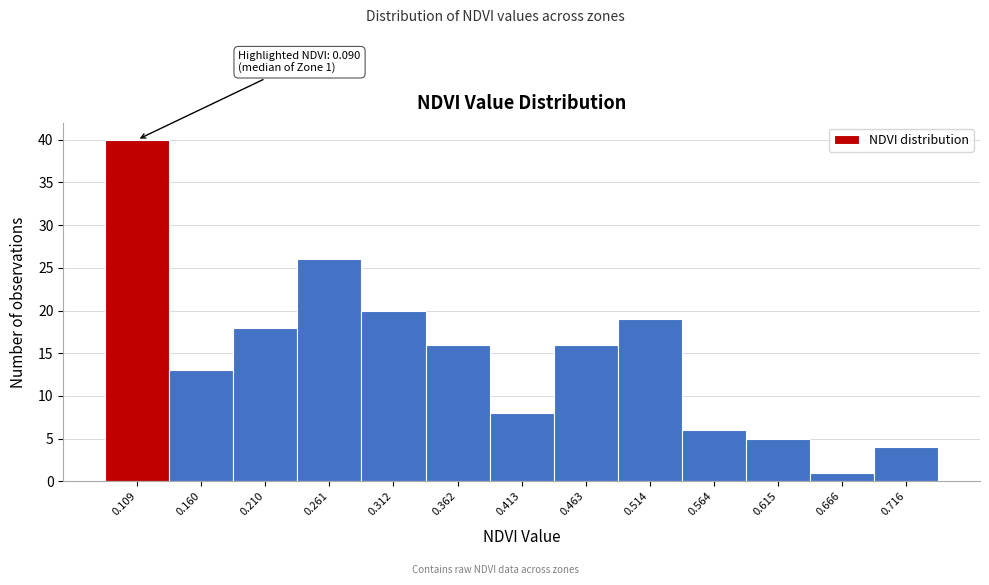

Over which range of the x-axis is the bar tallest?

0.08 to 0.13